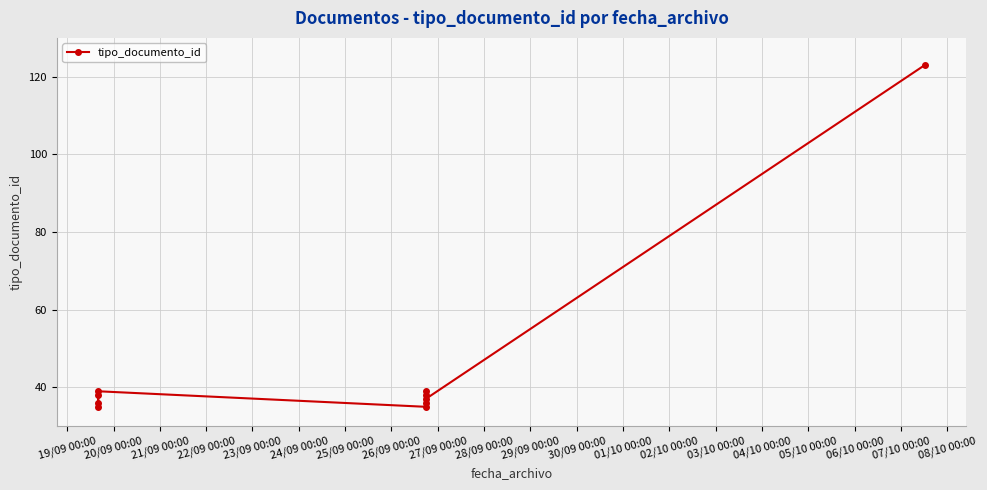

At which category does the chart reach its minimum across all series?

19/09 00:00